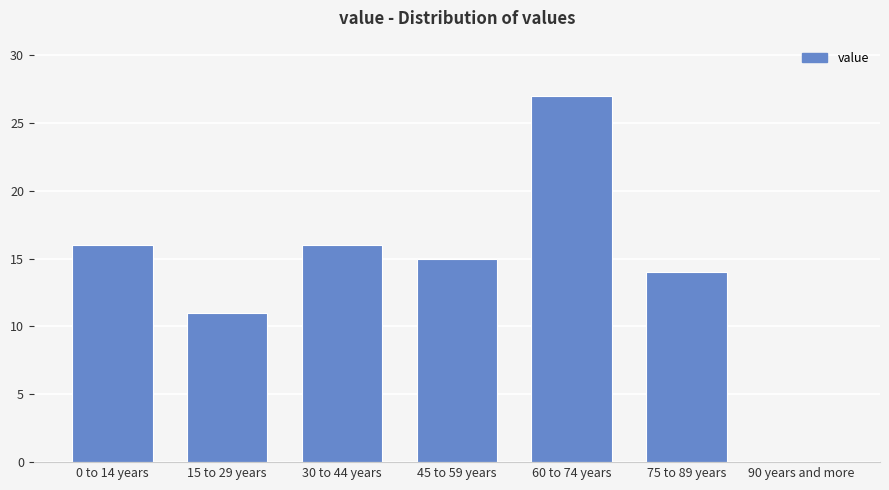

Approximately how many times larger is the value at 30 to 44 years compared to 0 to 14 years?

1.0